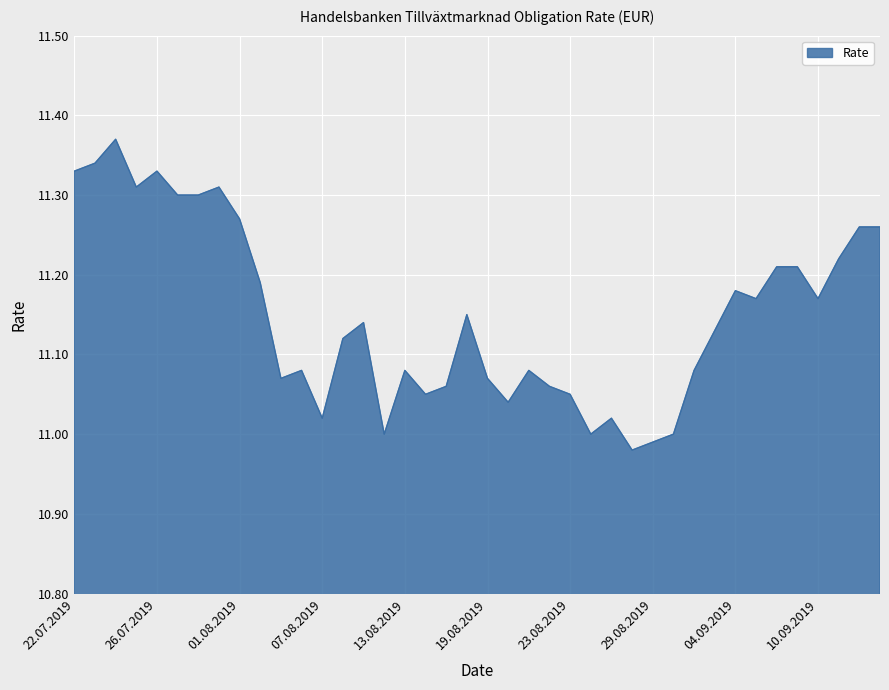

Does the chart display data point markers on the line(s)?

No